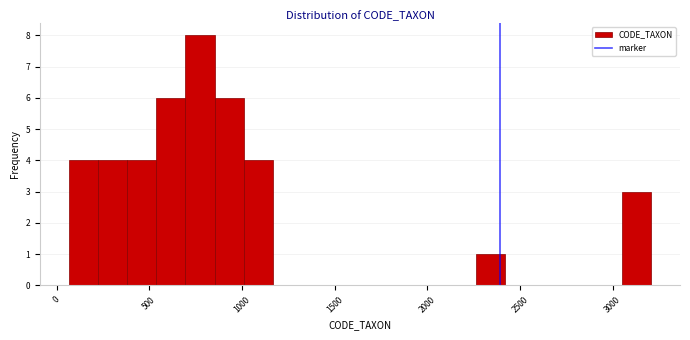

Read against the x-axis, roughly where is the centre of the tallest bar?

750